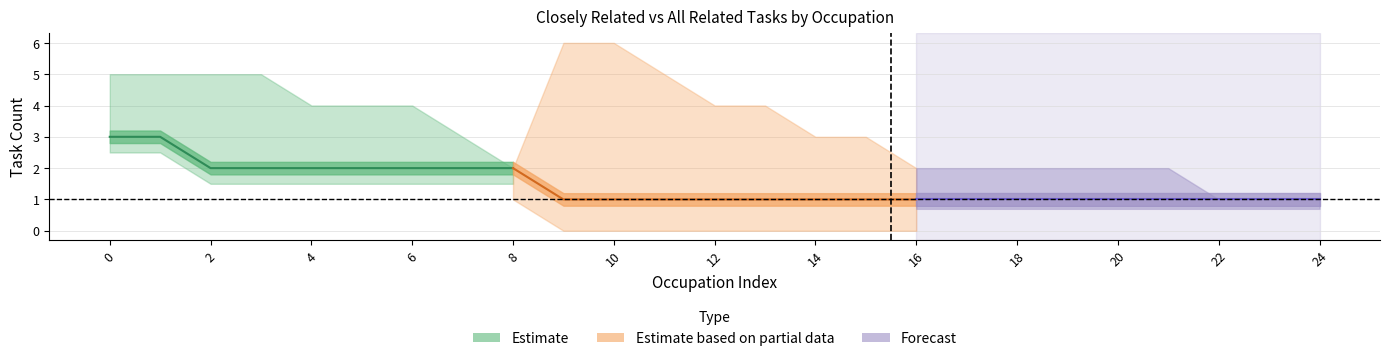

The Estimate based on partial data series shows 0 at 14. True or false?

False